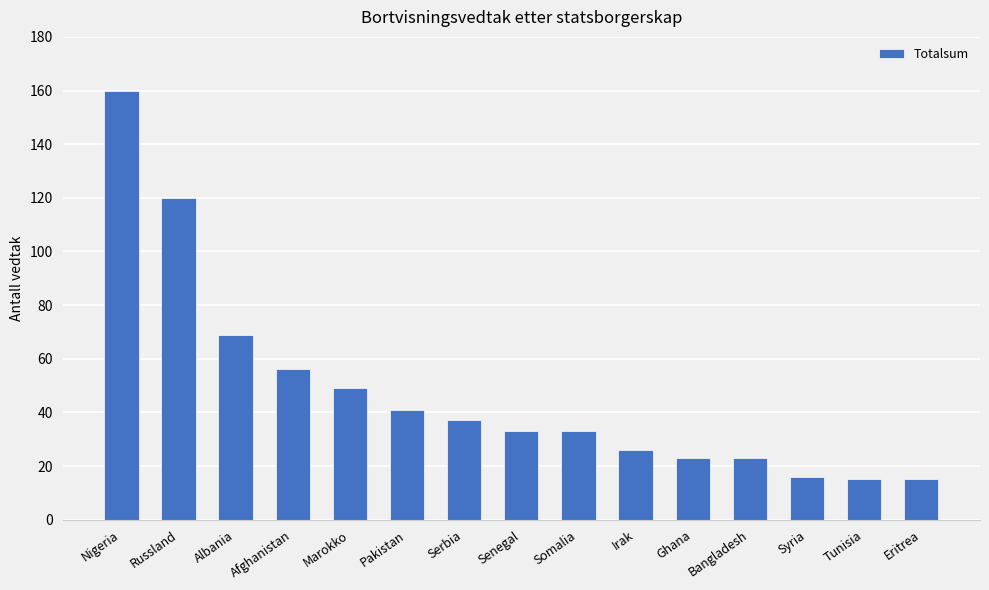

What is the minimum value shown in the chart?

15